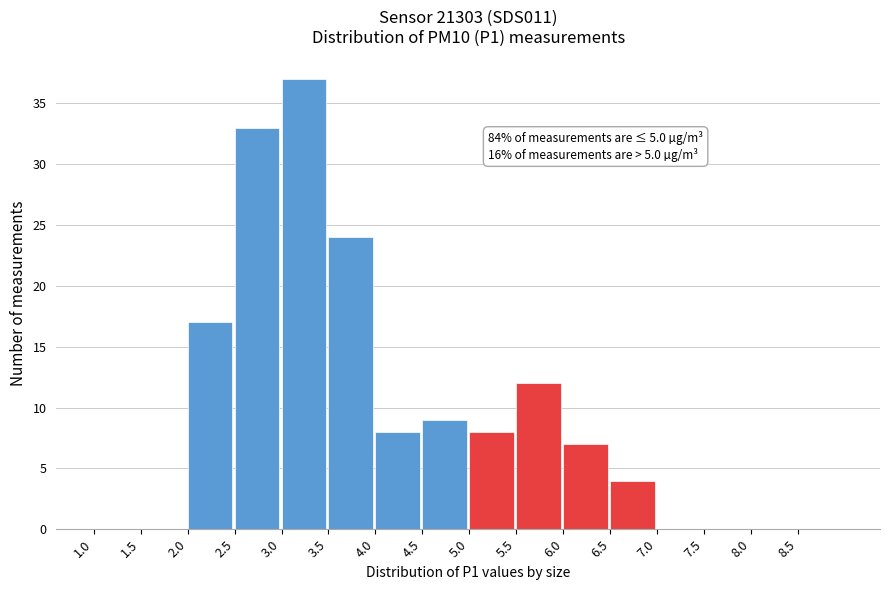

Which range on the x-axis has the tallest bar?

3.0 to 3.5